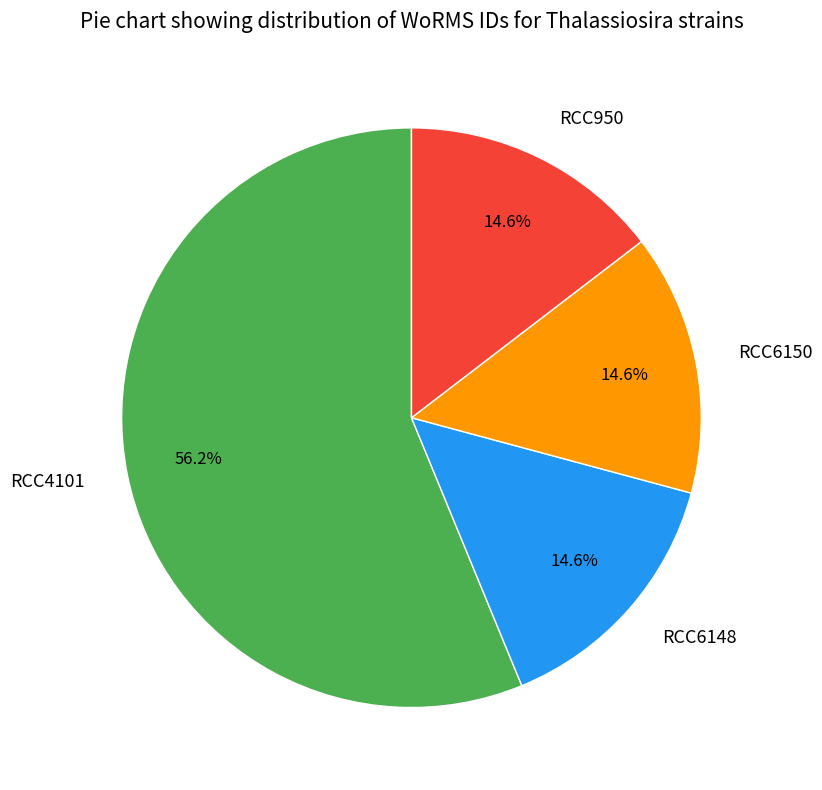

Which slice is the largest?

RCC4101